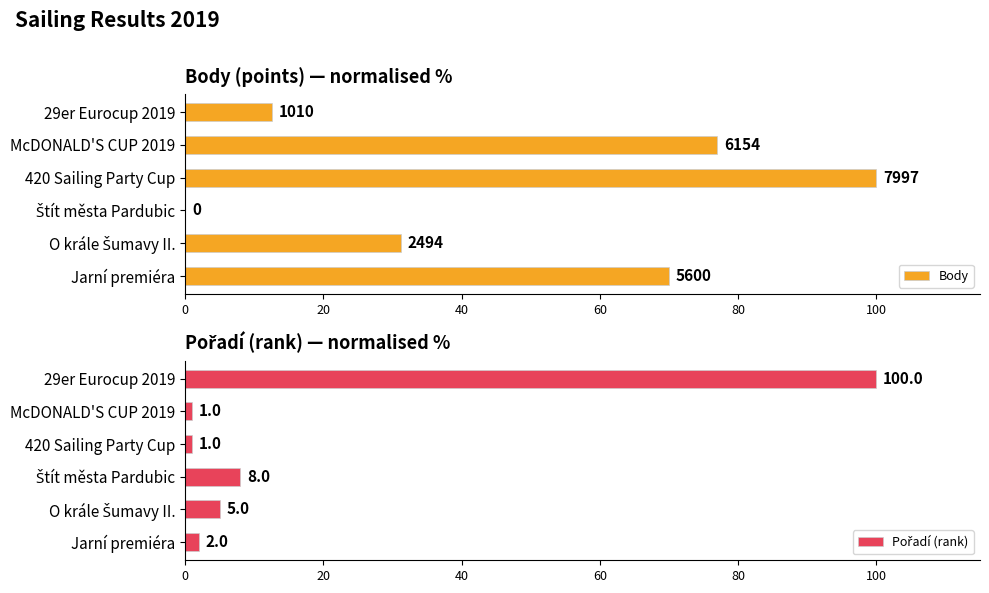

What is the difference between the second highest and second lowest values in the Body series?

64.3